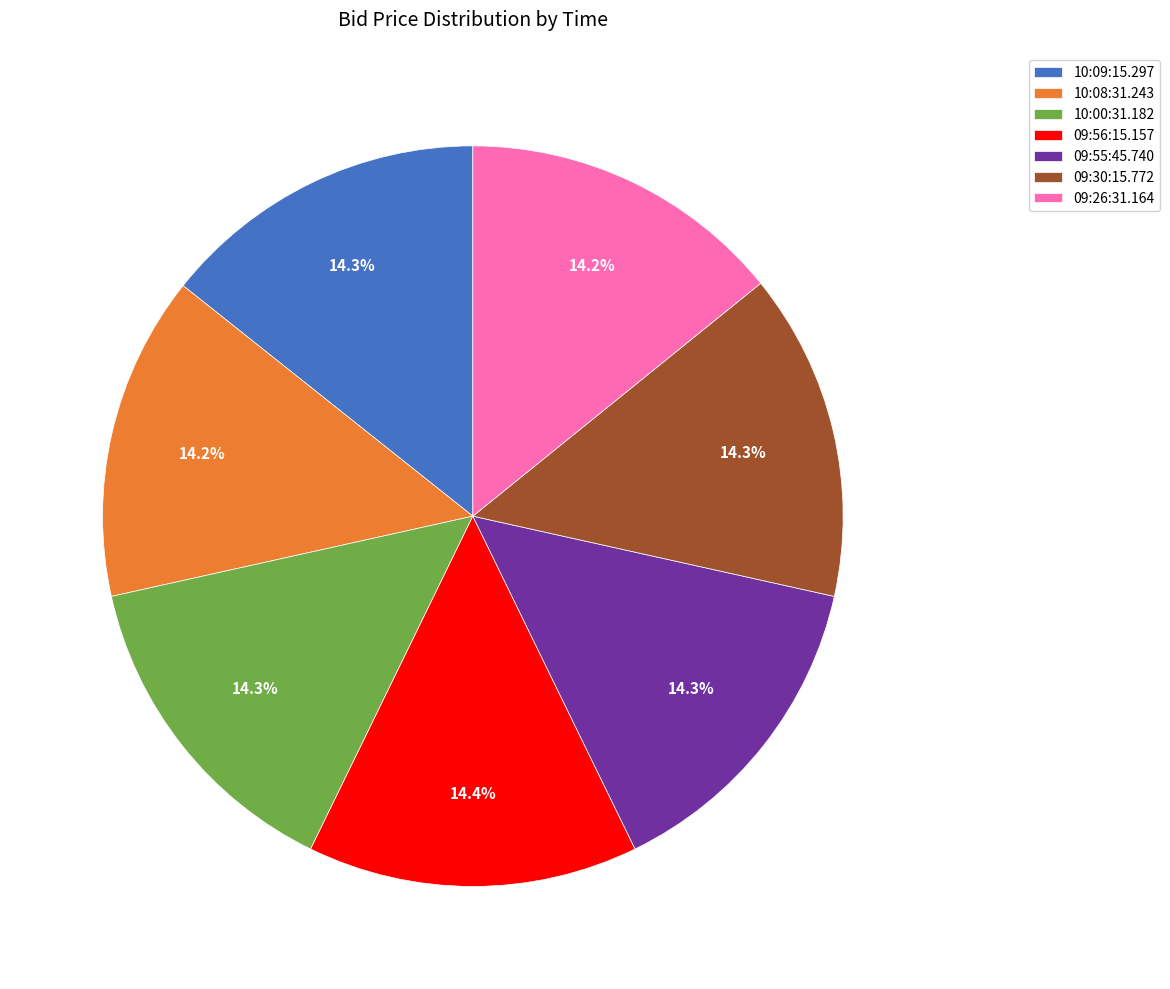

Combined, what portion of the pie is 09:30:15.772 and 10:09:15.297?

28.6%